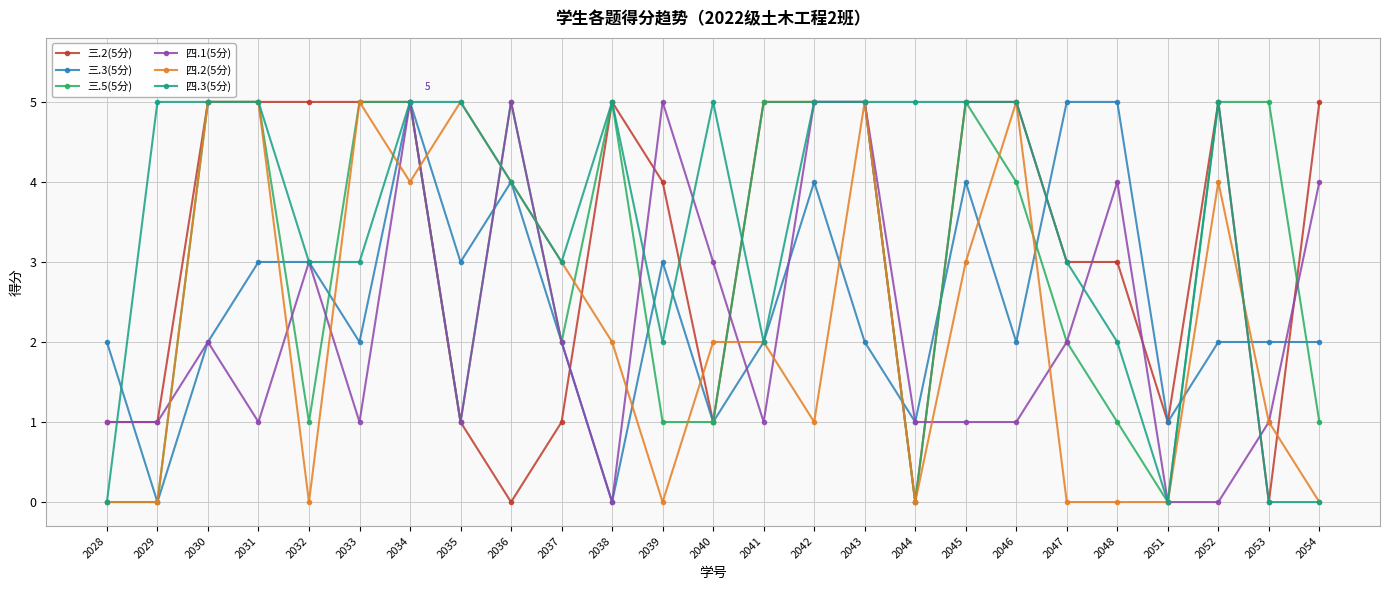

Is the value of 三.5(5分) at 2045 greater than the value of 四.3(5分) at 2037?

Yes